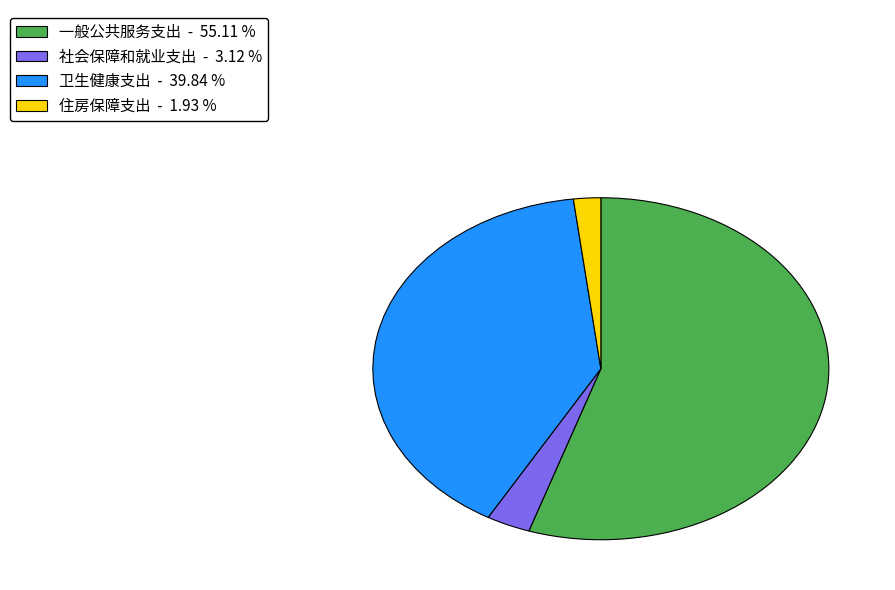

How many slices are in this pie chart?

4